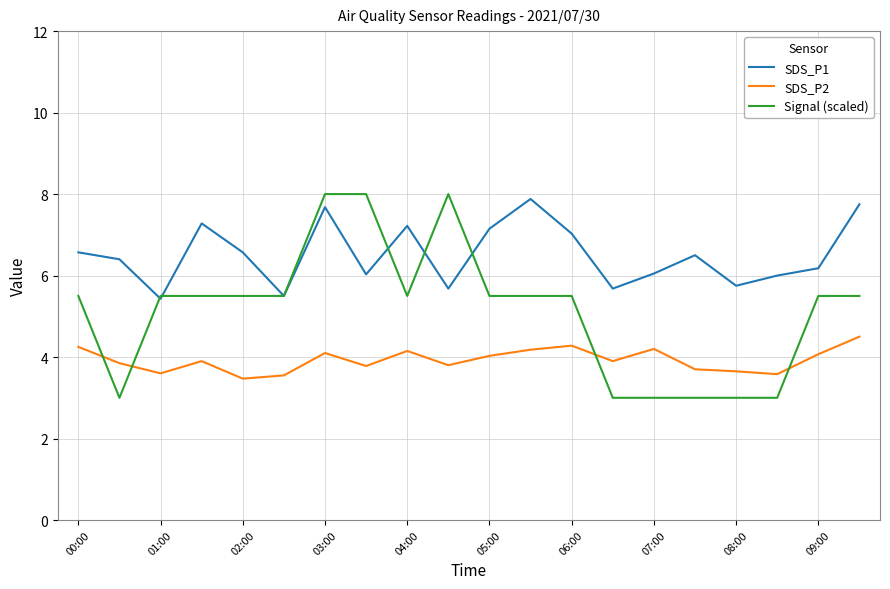

Which series has the largest range (max minus min)?

Signal (scaled)